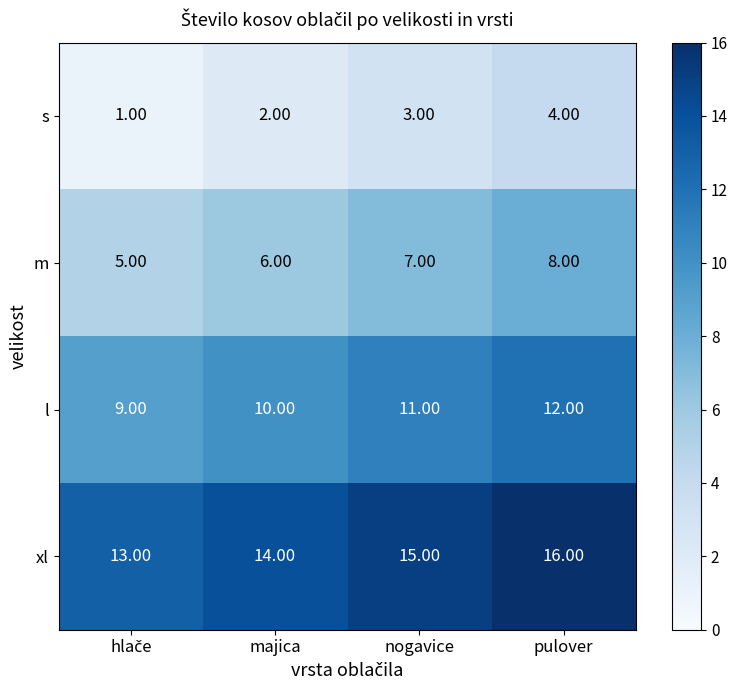

Rank the series at nogavice from lowest to highest value.

s, m, l, xl